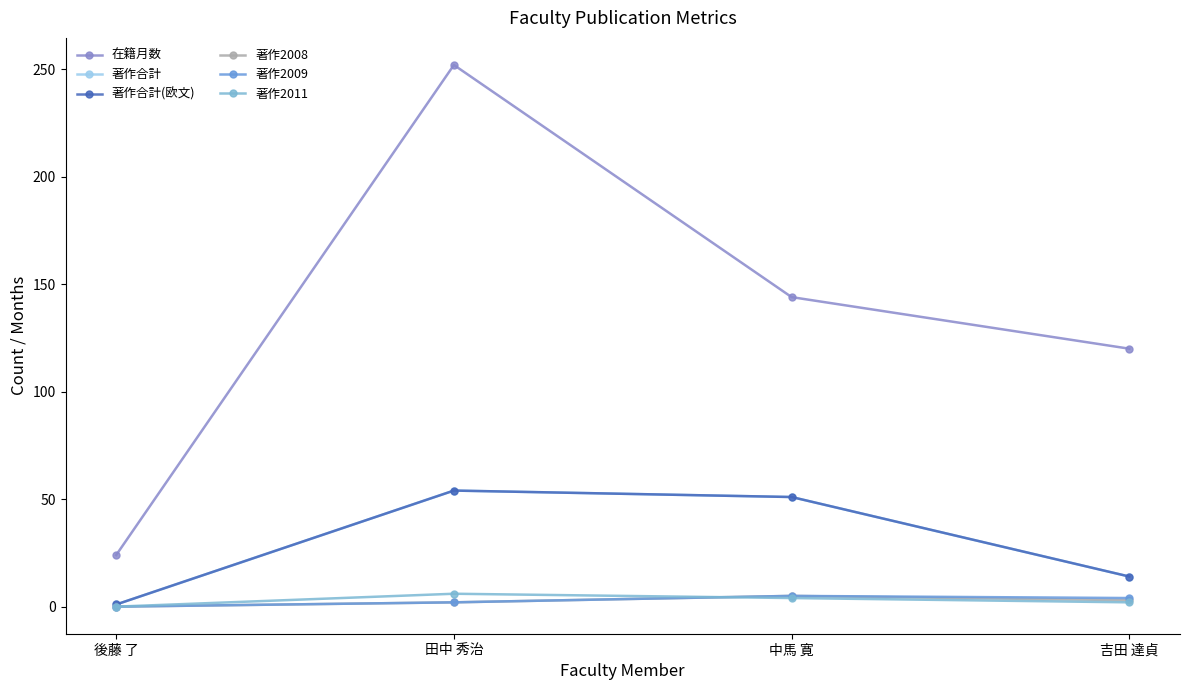

Which category has the highest value in the 著作2011 series?

田中 秀治